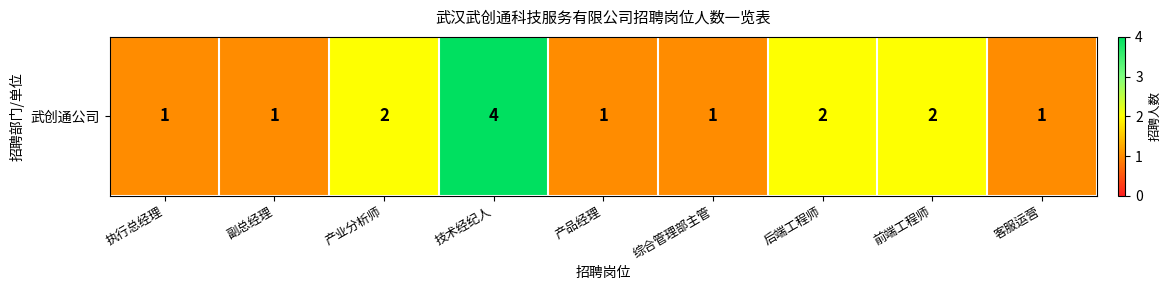

What is the maximum value shown in the chart?

4